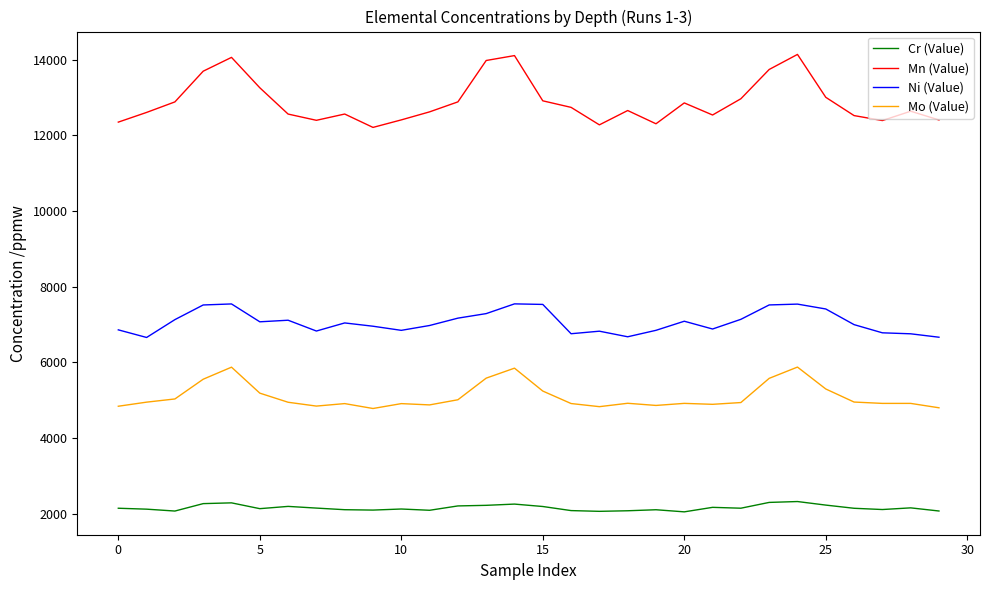

List the series in order of their peak value, highest first.

Mn (Value), Ni (Value), Mo (Value), Cr (Value)